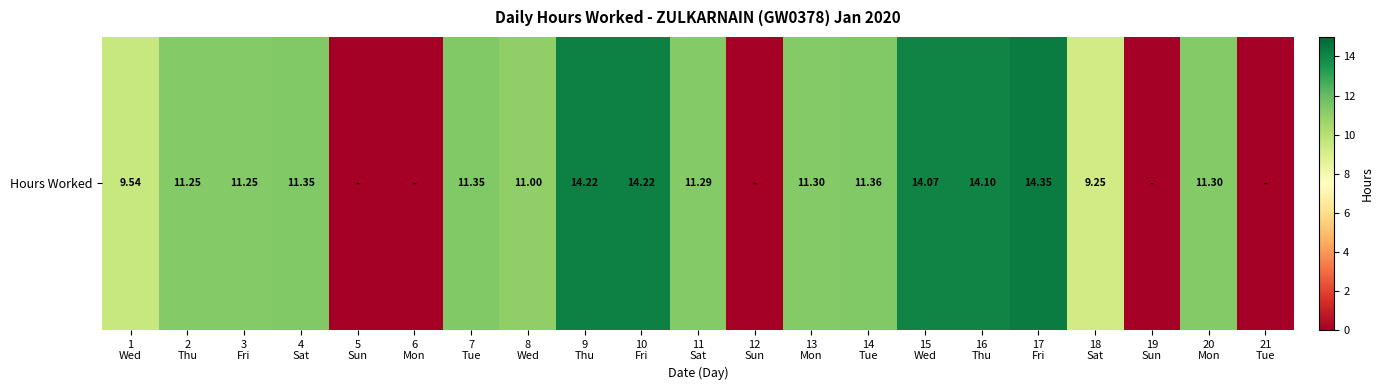

Reading left to right, extract all data points from this chart.

1
Wed=9.5	2
Thu=11.2	3
Fri=11.2	4
Sat=11.3	5
Sun=0.0	6
Mon=0.0	7
Tue=11.3	8
Wed=11.0	9
Thu=14.2	10
Fri=14.2	11
Sat=11.3	12
Sun=0.0	13
Mon=11.3	14
Tue=11.4	15
Wed=14.1	16
Thu=14.1	17
Fri=14.3	18
Sat=9.2	19
Sun=0.0	20
Mon=11.3	21
Tue=0.0